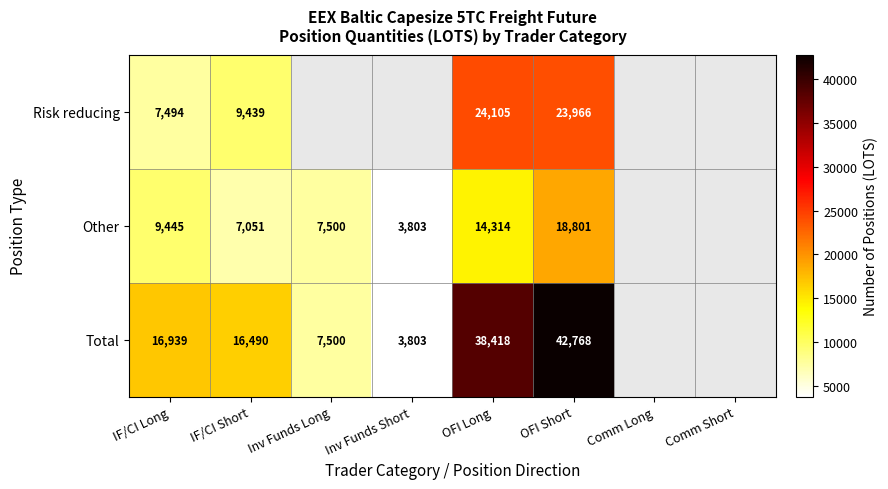

Is the value of Other at OFI Long greater than the value of Total at IF/CI Long?

No